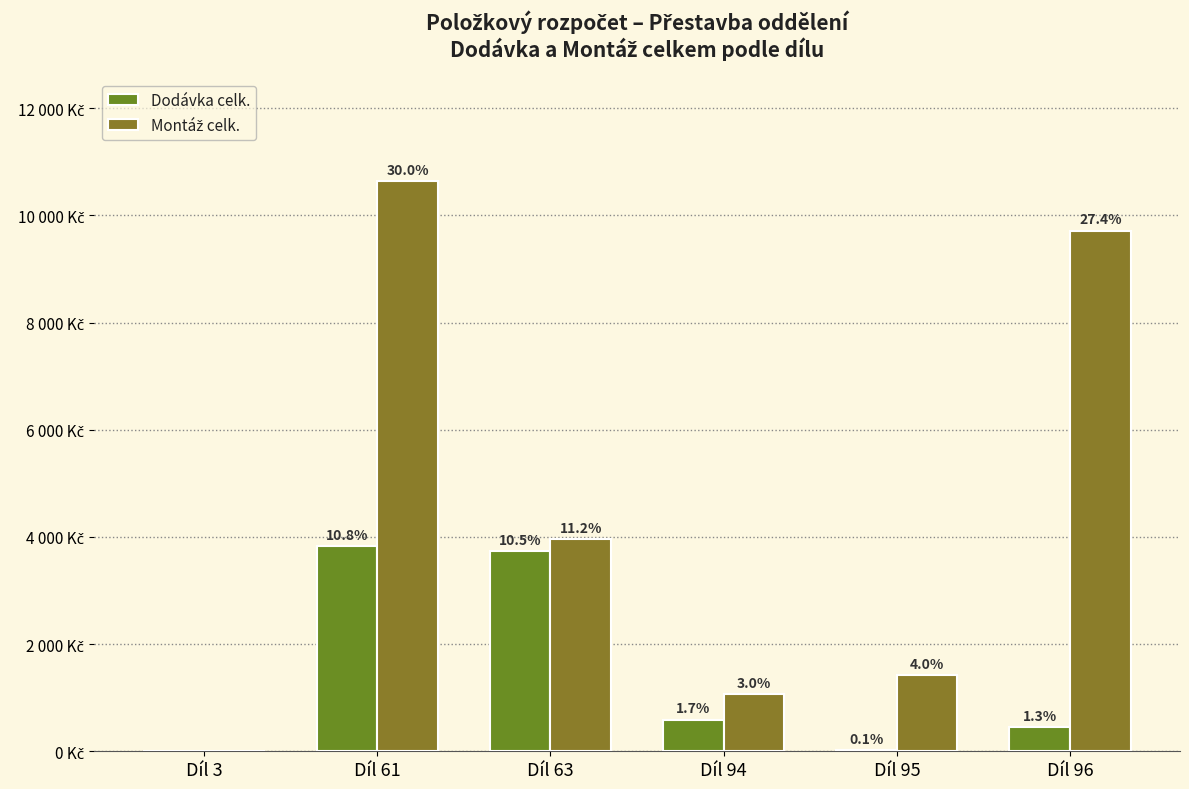

Are the bars horizontal?

No